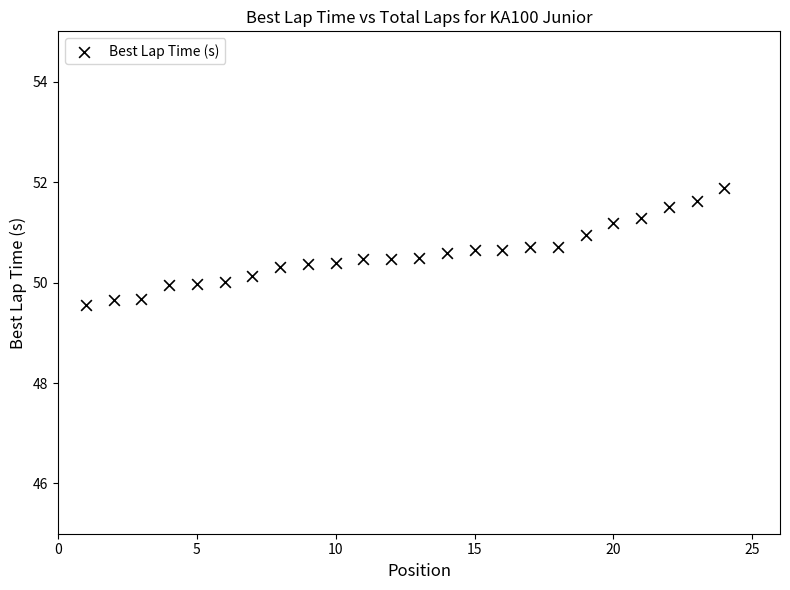

What is the range of X values (max minus min)?

23.0